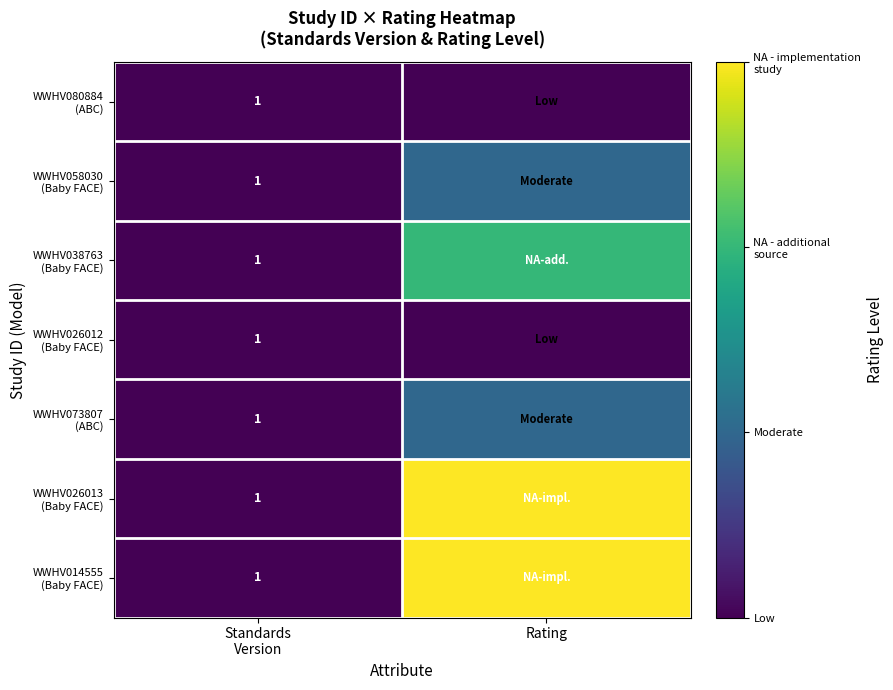

At which category is the sum across all series the highest?

Rating